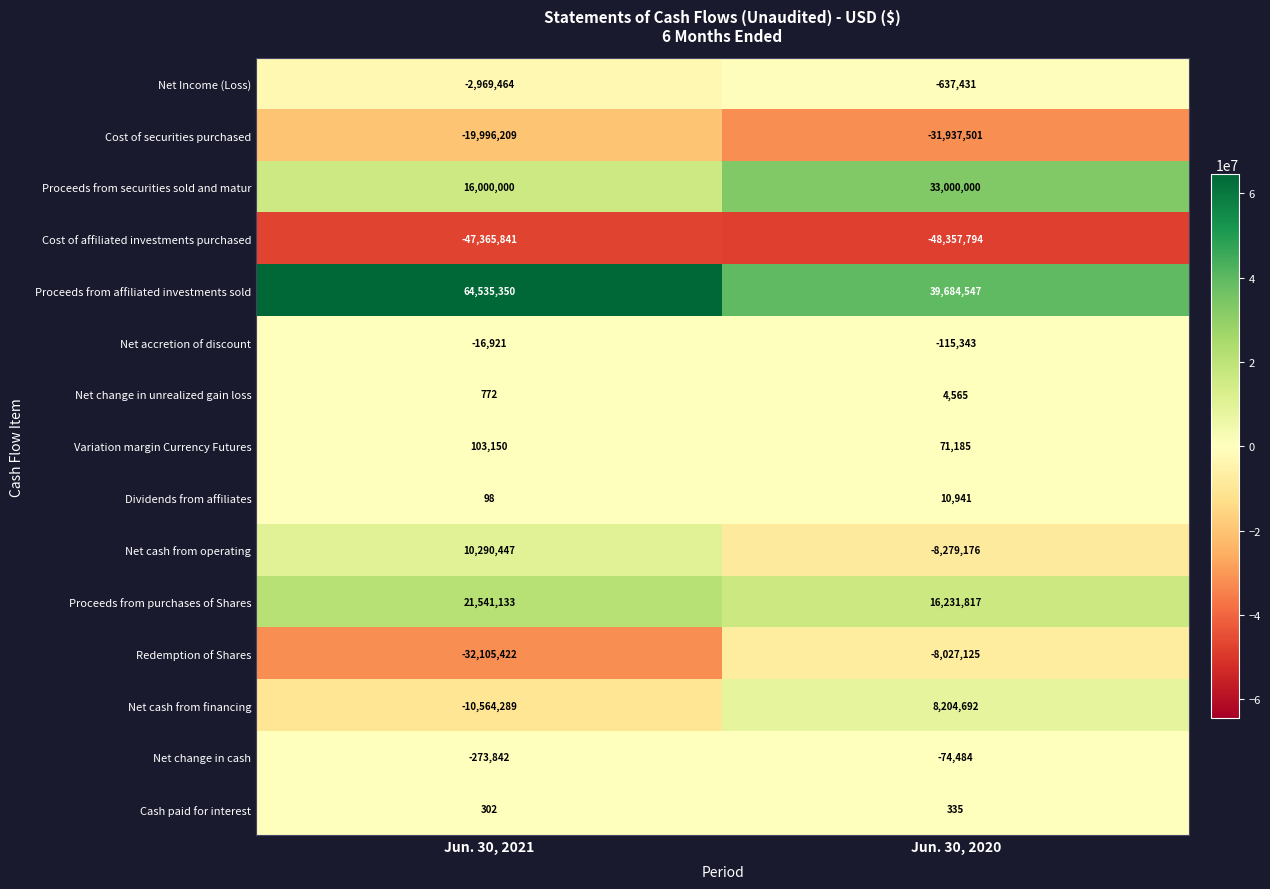

What is the approximate value of Net cash from operating at Jun. 30, 2021, to the nearest 10?

10290450